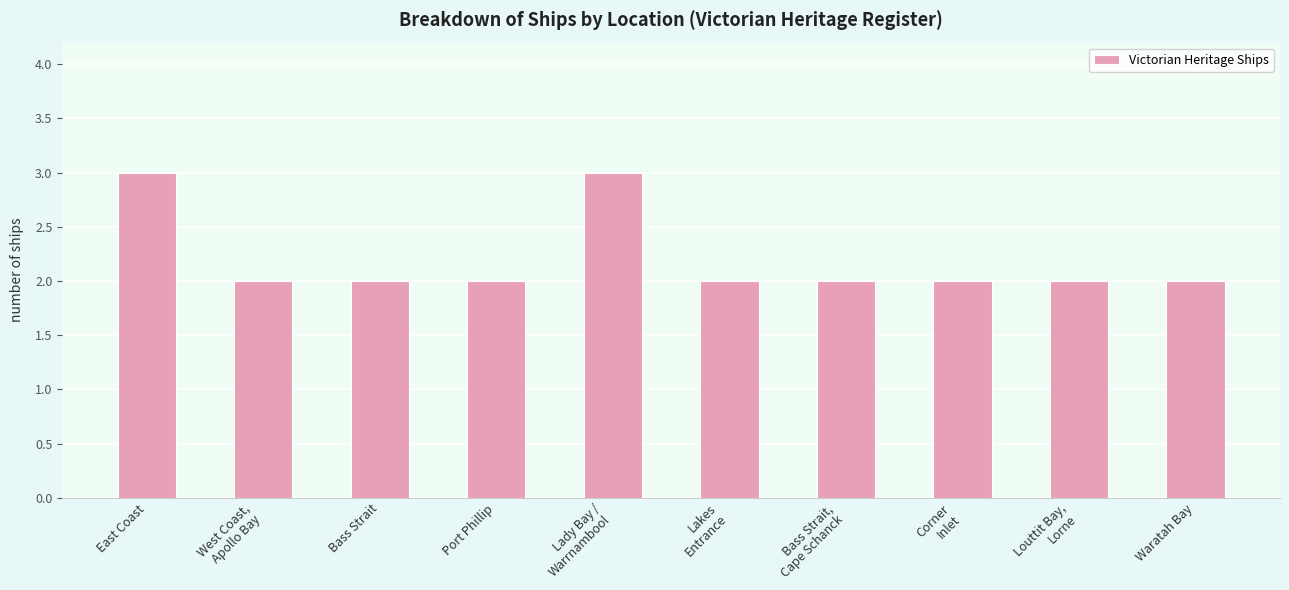

What is the label of the 4th bar from the left?

Port Phillip